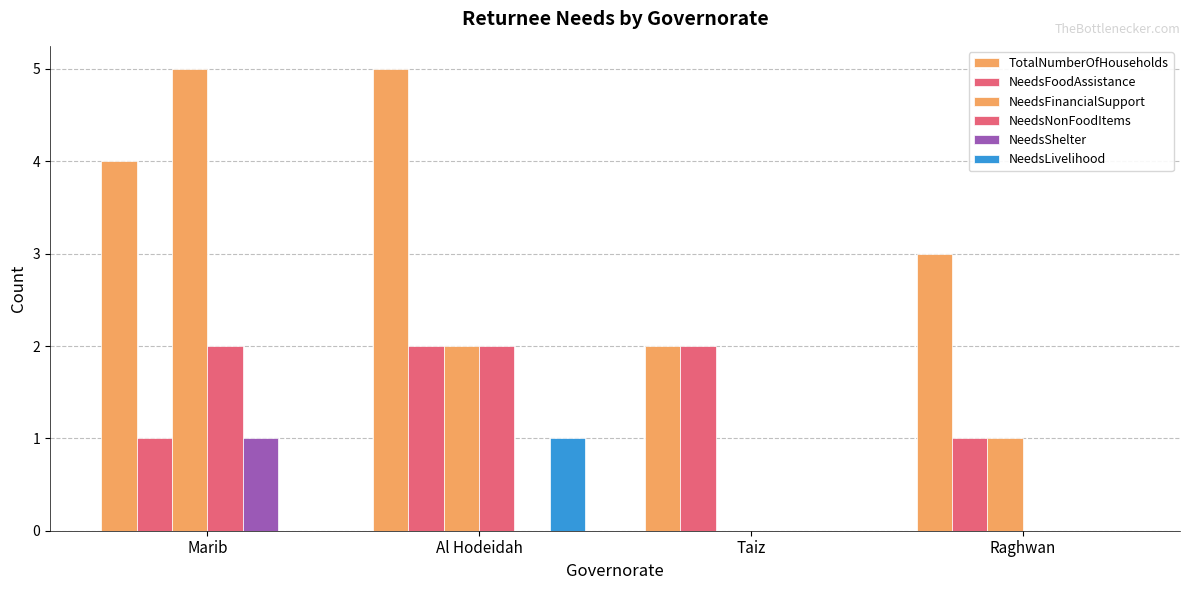

How many groups of bars are there?

4